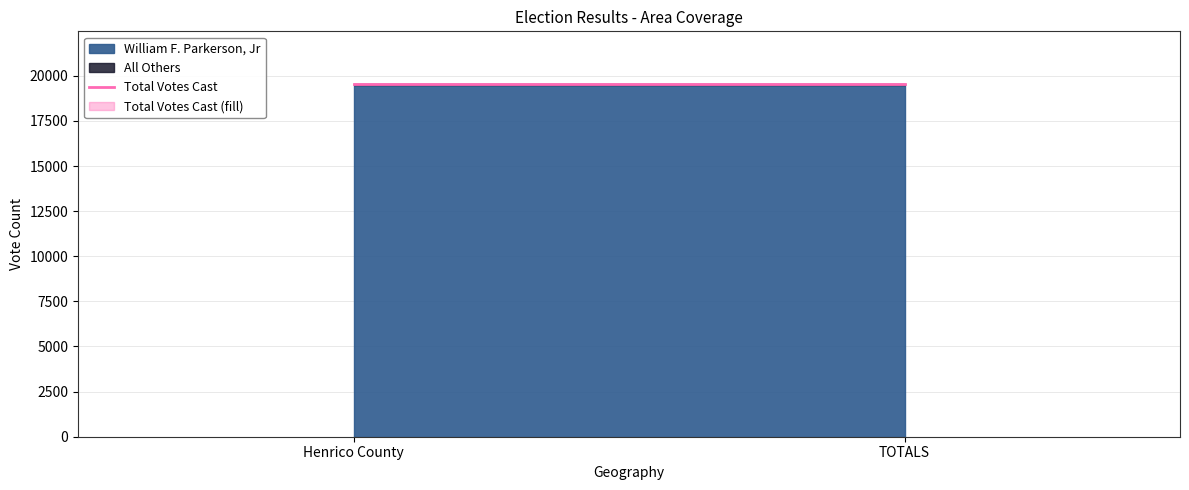

Reading left to right, transcribe all the data shown in this chart.

William F. Parkerson, Jr: 19484	19484
All Others: 50	50
Total Votes Cast: 19534	19534